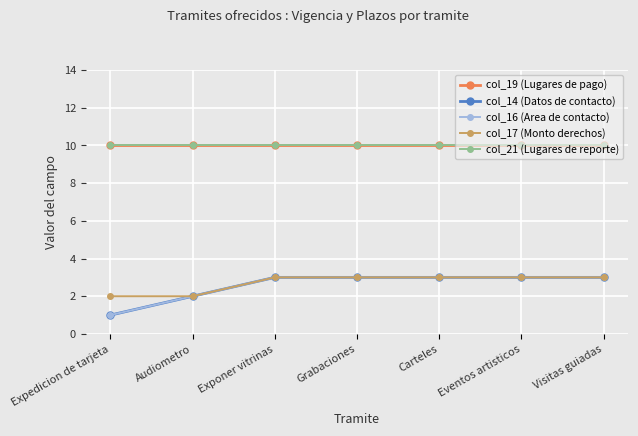

Is this an area chart (filled region under the line)?

No